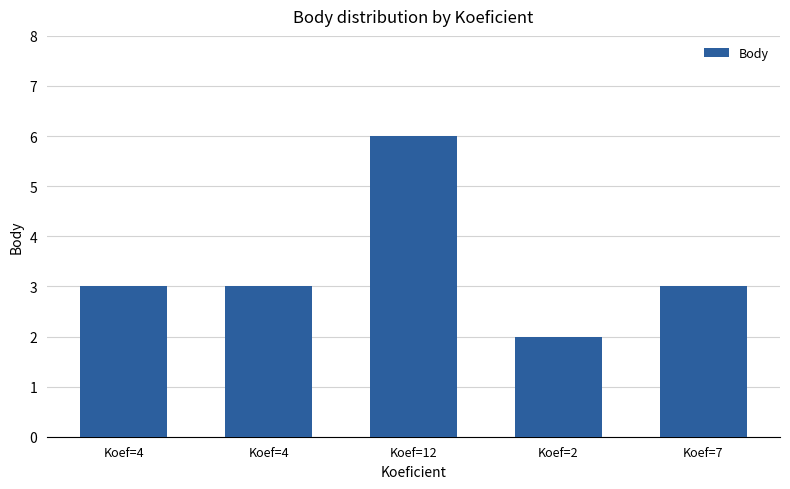

What is the smallest value displayed?

2